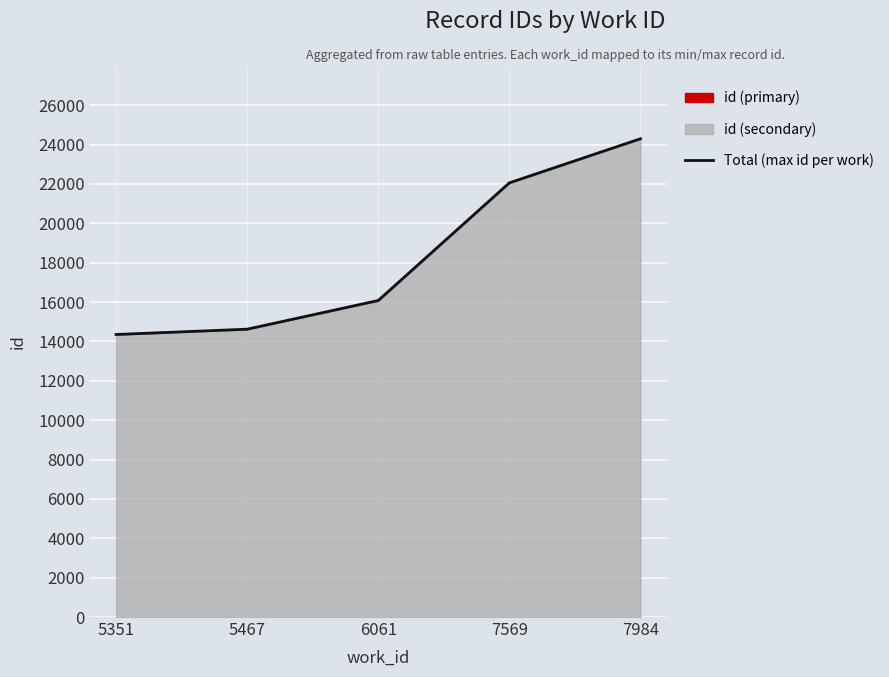

What is the ratio of the value at 5351 to the value at 7569?

0.7